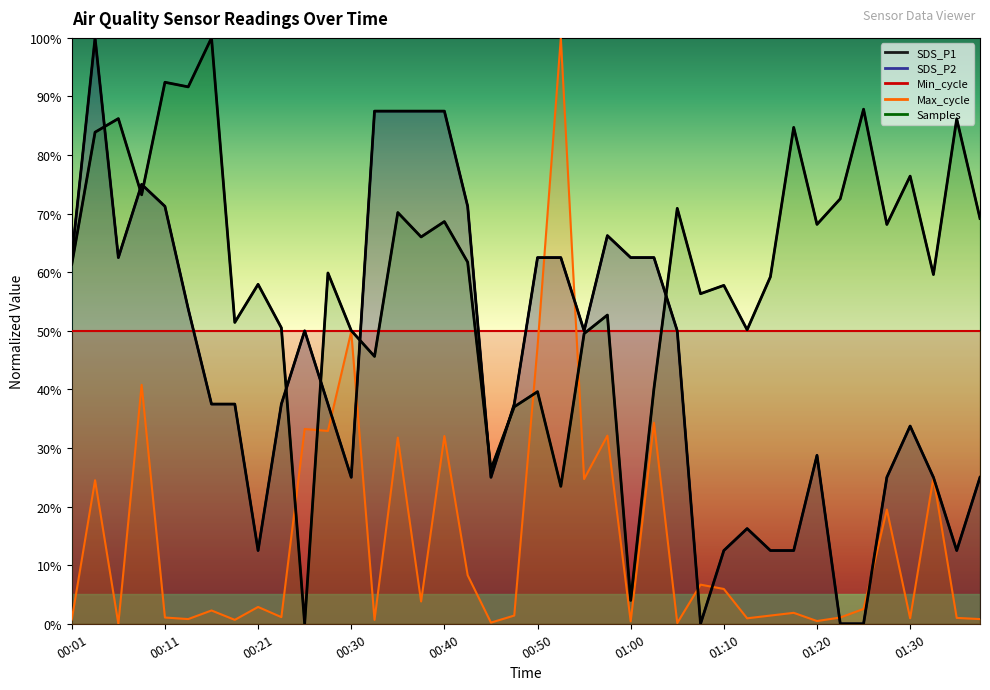

Where does the SDS_P1 series first go above 37?

00:01